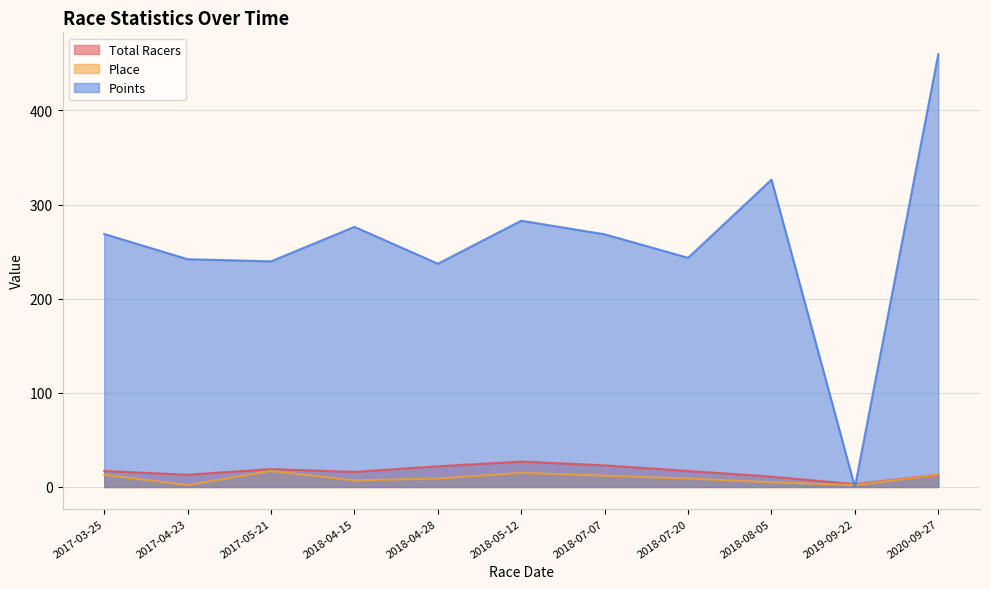

What is the sum of the Total Racers values at 2018-07-07 and 2017-04-23?

36.0